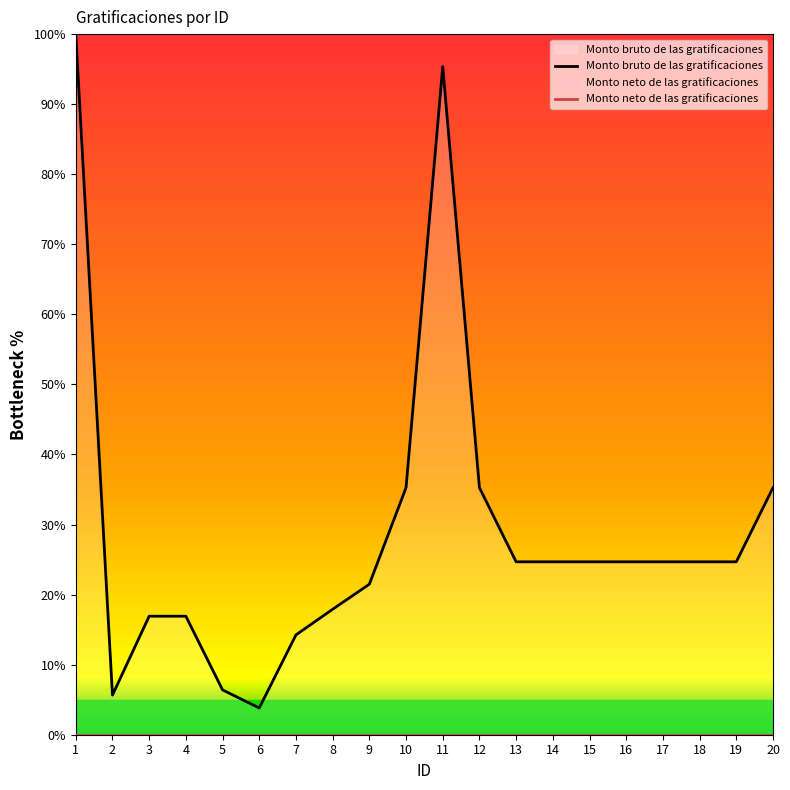

Which category has the lowest value across all series?

6